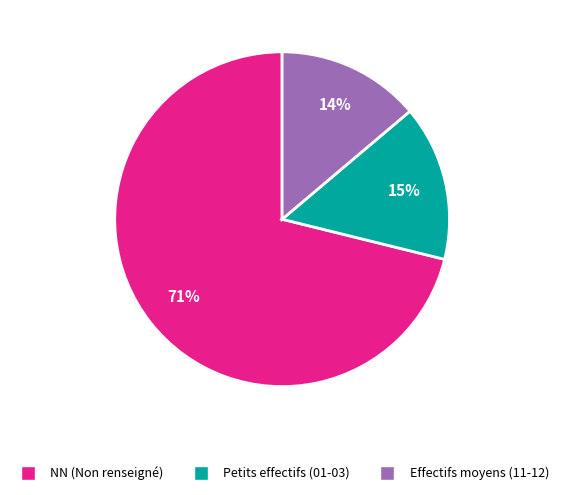

Is there any slice that represents more than half of the pie?

Yes